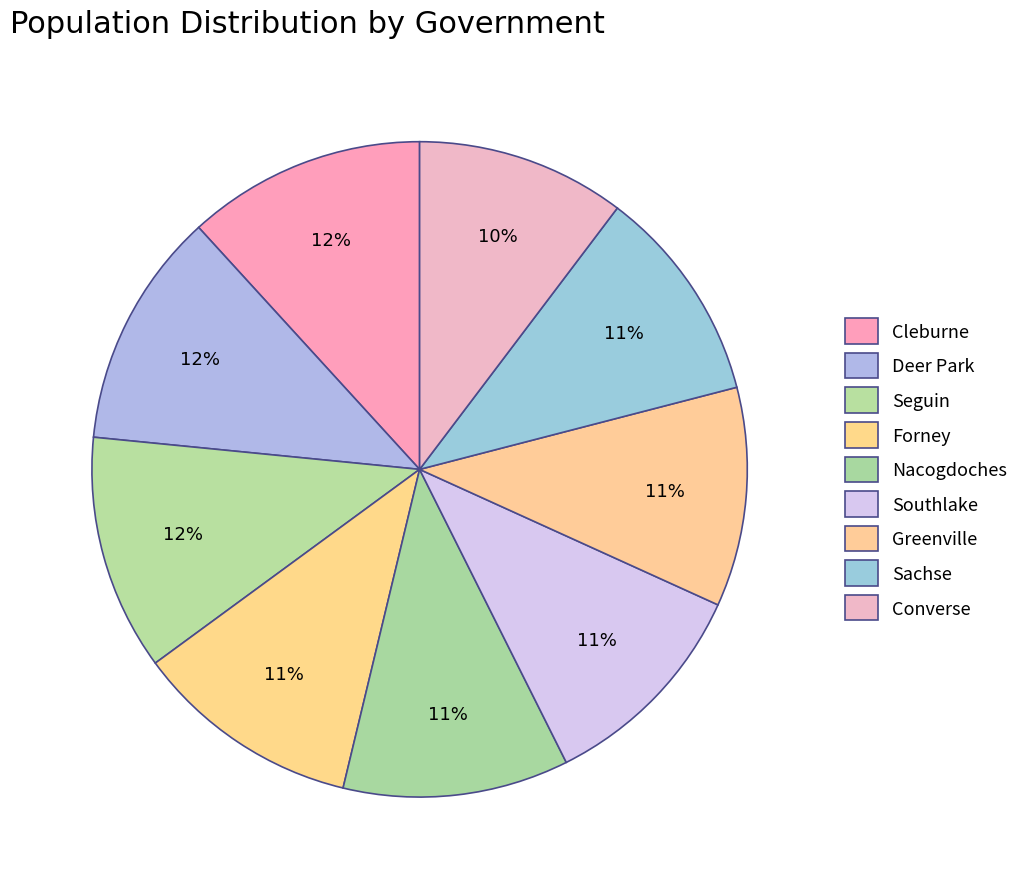

Is Seguin the majority of the pie?

No